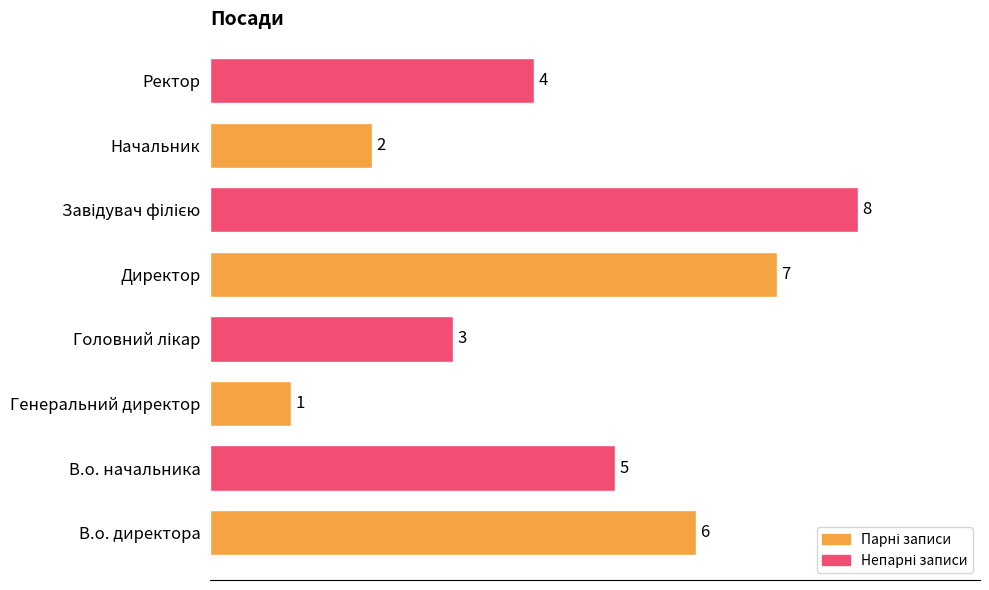

At which category does the chart reach its minimum across all series?

Генеральний директор